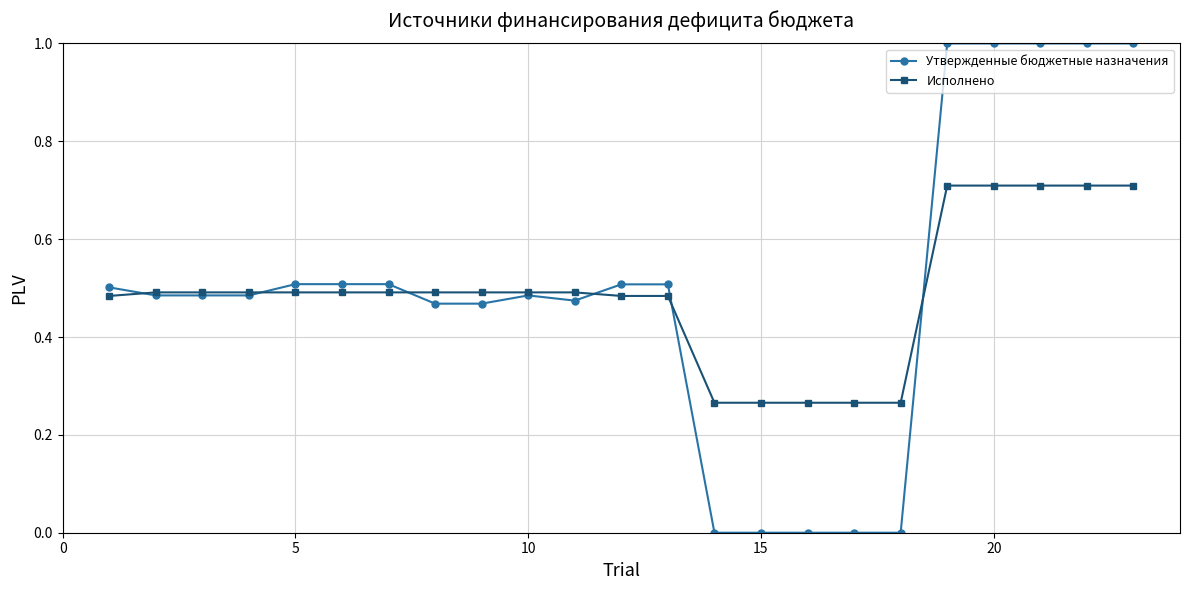

Which series has the widest spread of values?

Утвержденные бюджетные назначения